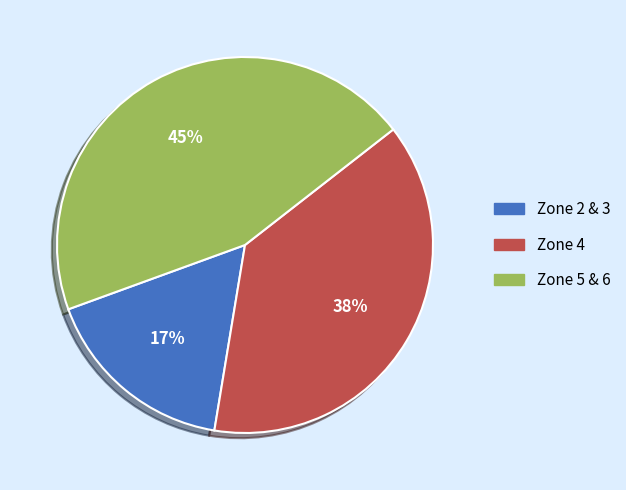

To the nearest percent, what is the average slice percentage?

33%